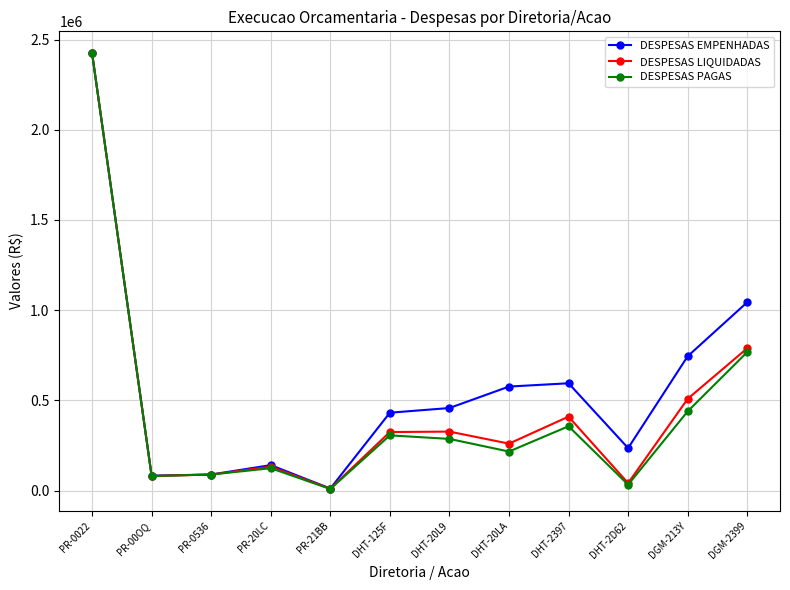

At which label is DESPESAS EMPENHADAS closest to 1218300?

DGM-2399